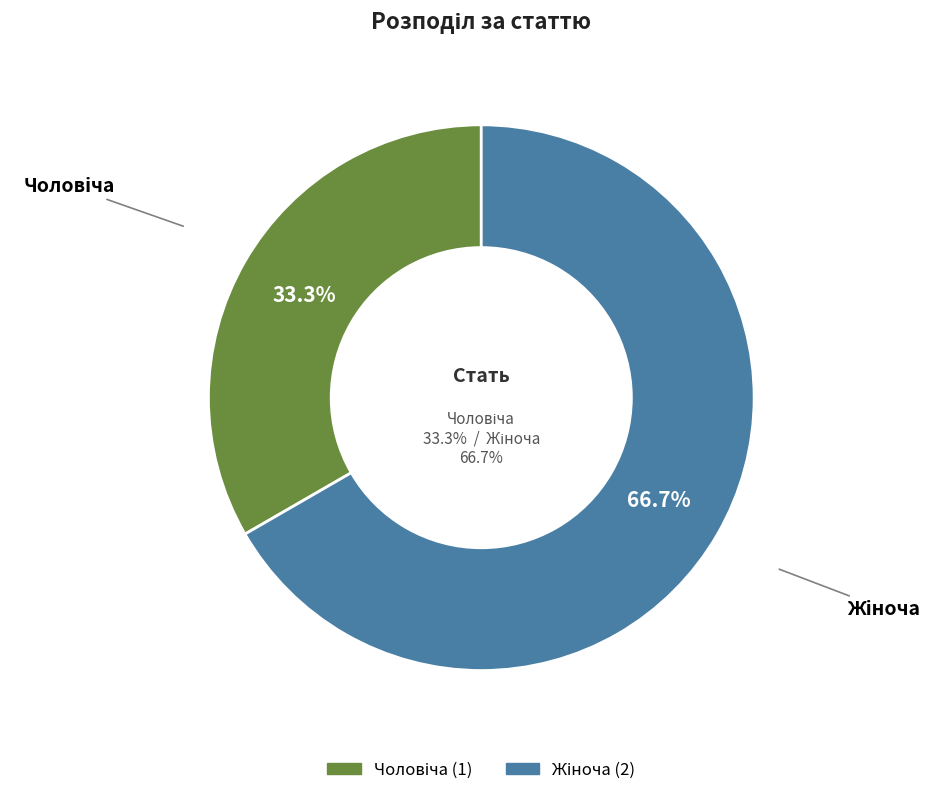

Count the number of slices in the pie.

2